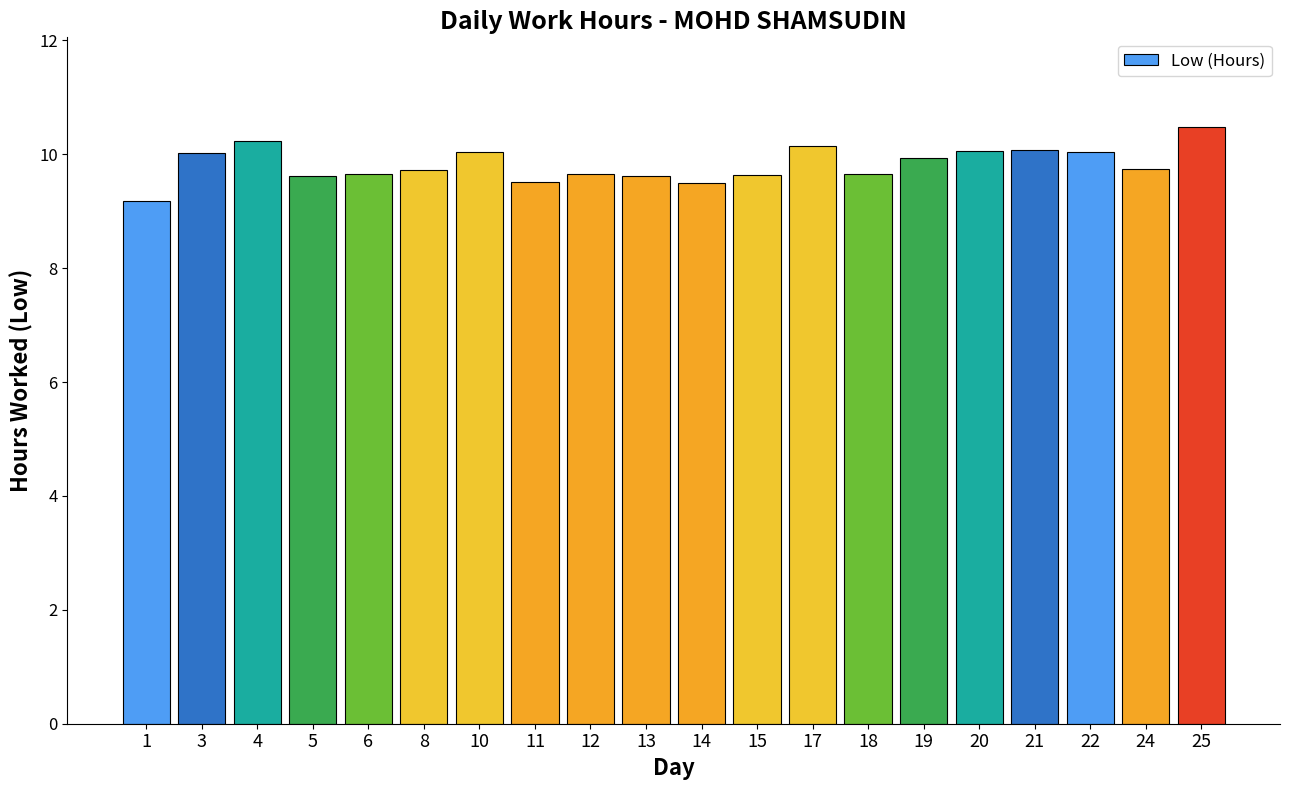

What is the sum of all values?

196.5